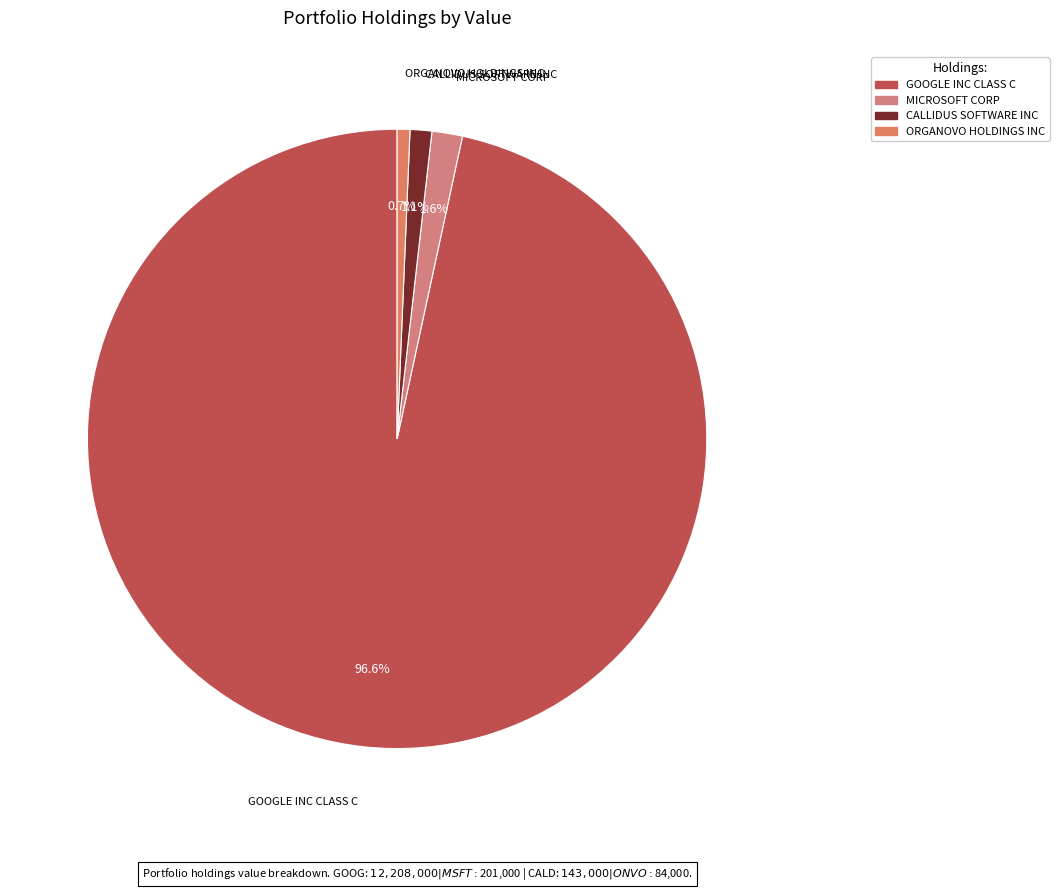

To the nearest percent, what is the difference between the largest and smallest slice percentages?

96%